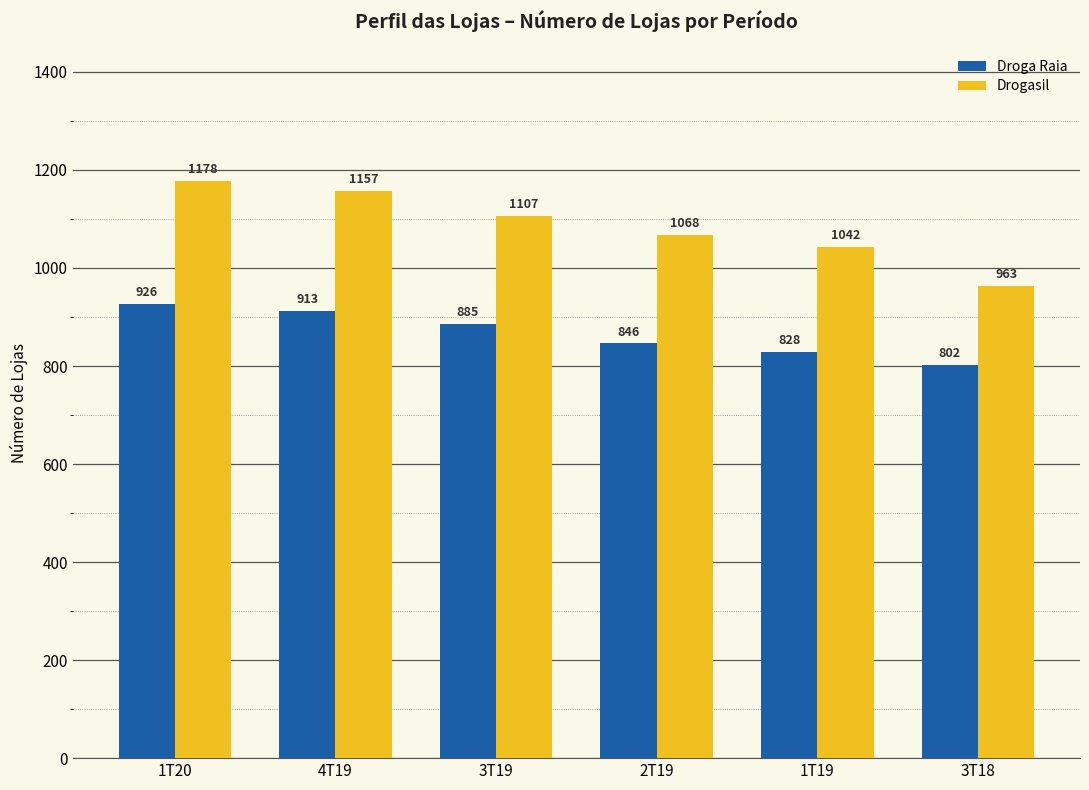

True or false: Drogasil has a value of 332 at 1T20.

False